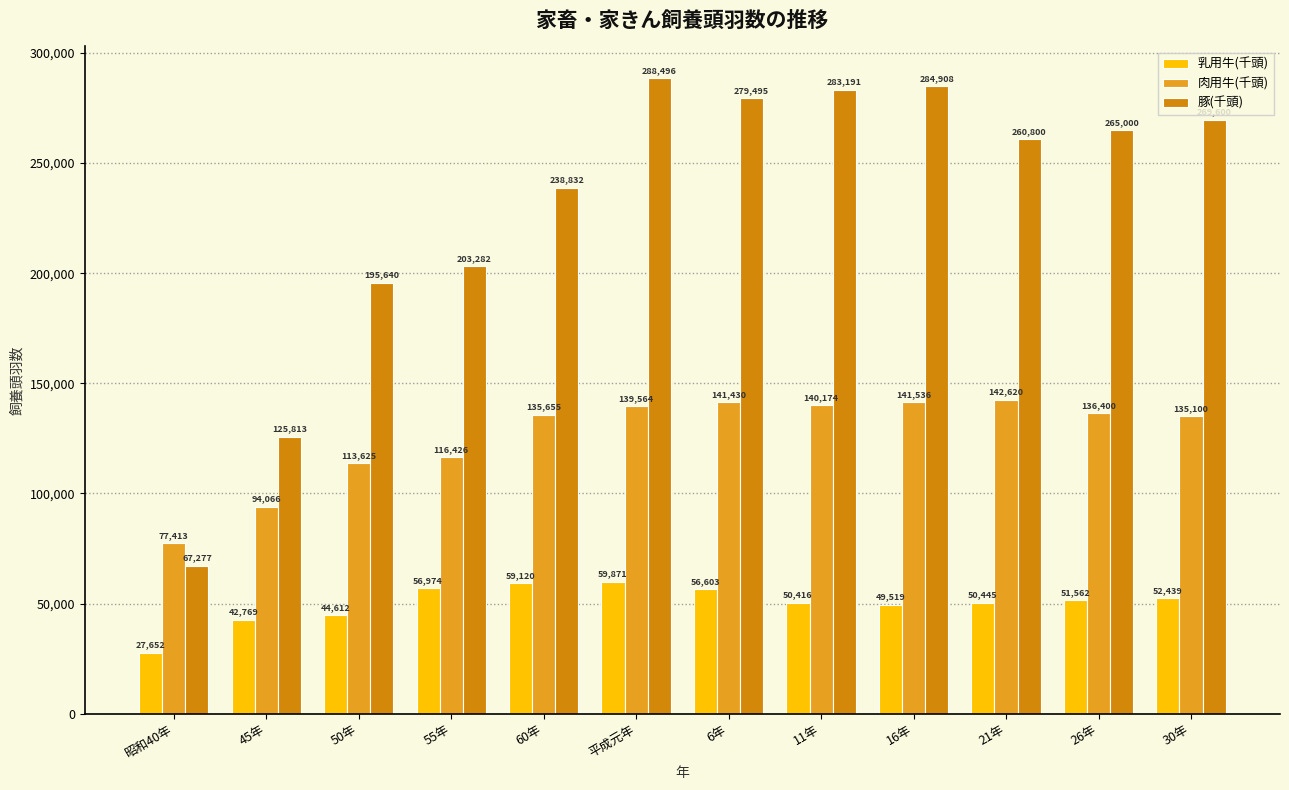

What is the greatest value displayed?

288496